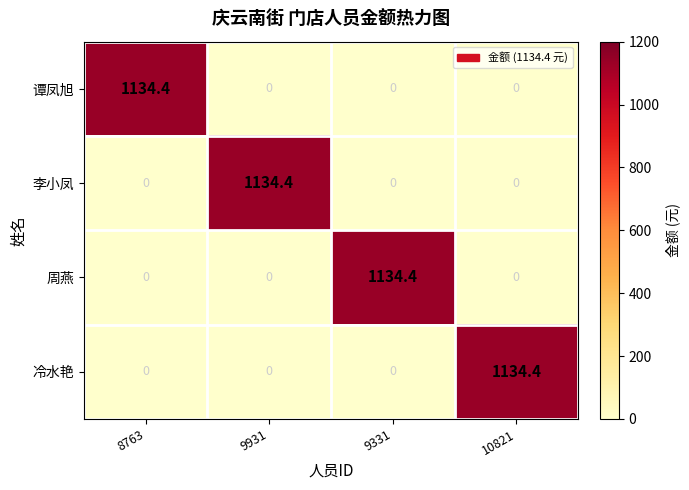

What is the total value across all series at 10821?

1134.4